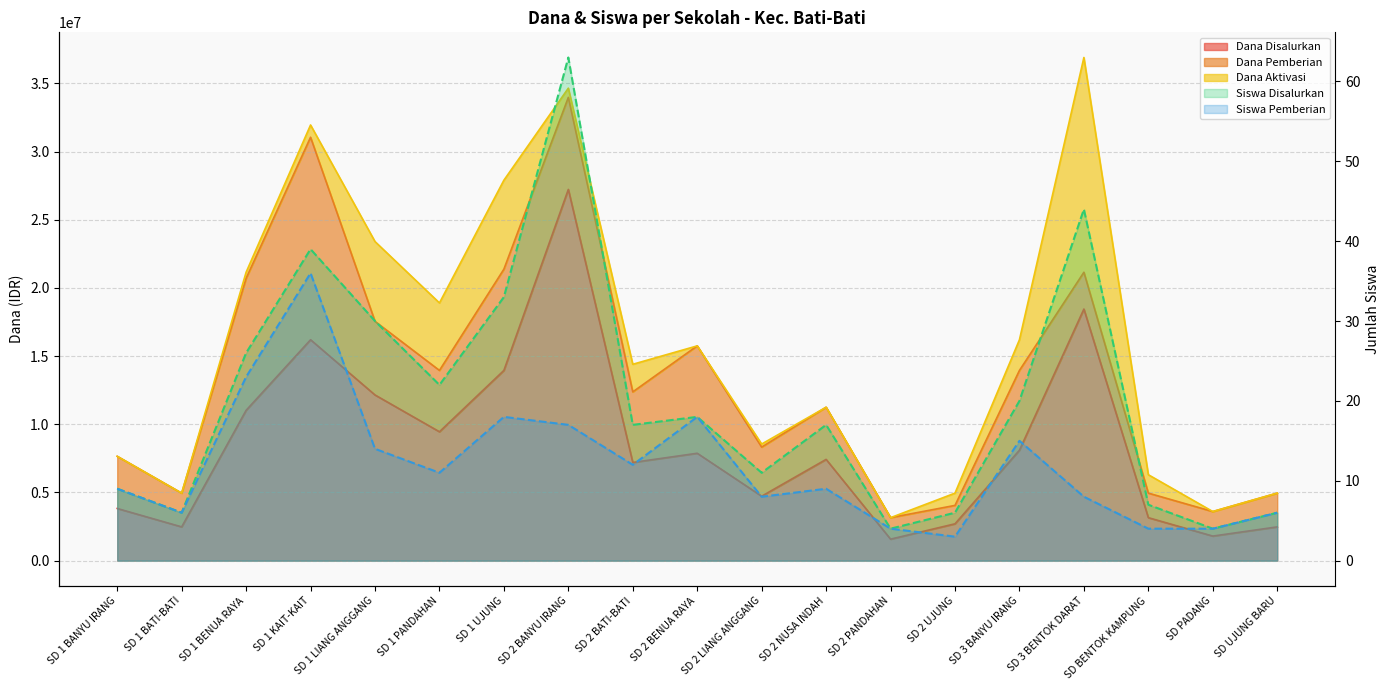

How many values in the Dana Disalurkan series exceed 7425000?

9